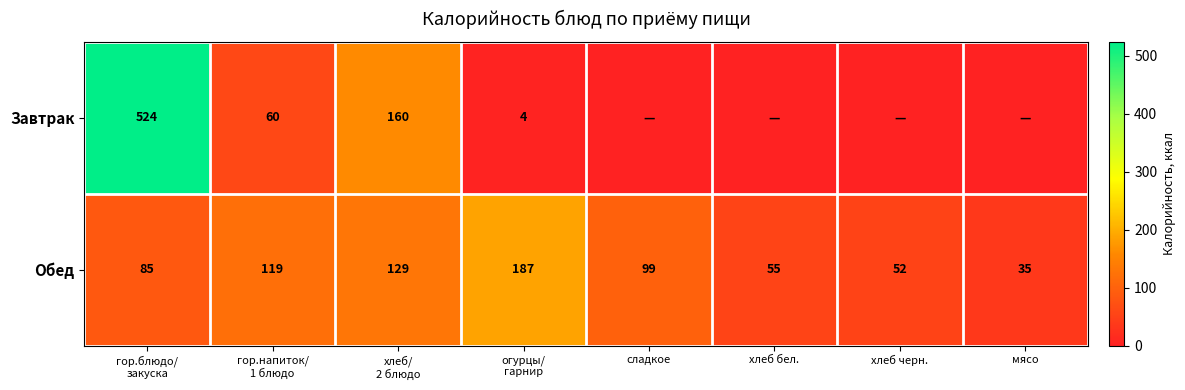

What is the sum of the Обед values at мясо and хлеб черн.?

87